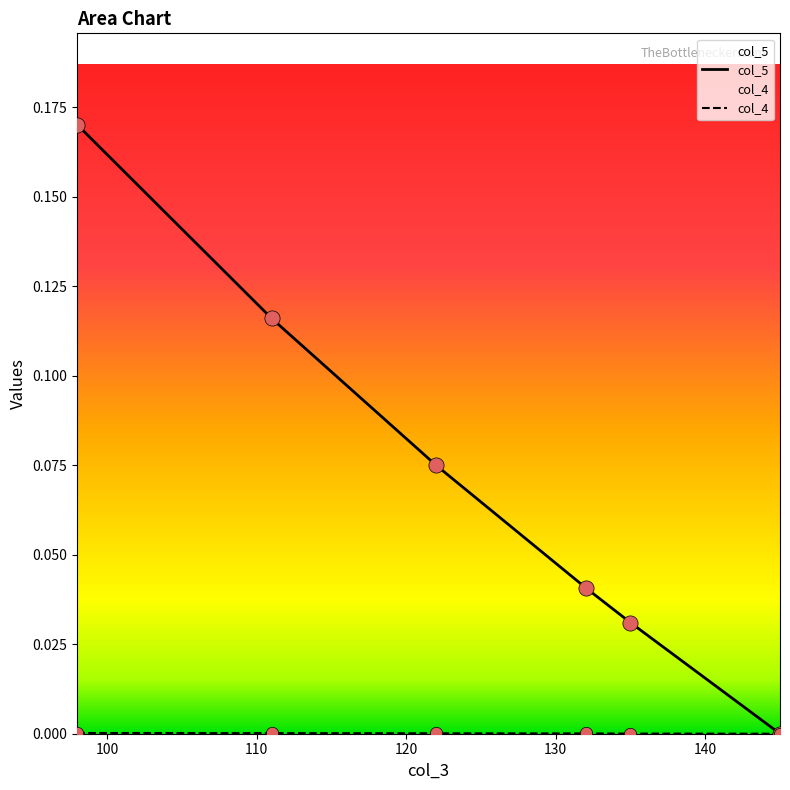

Which series reaches the maximum Y coordinate?

col_5